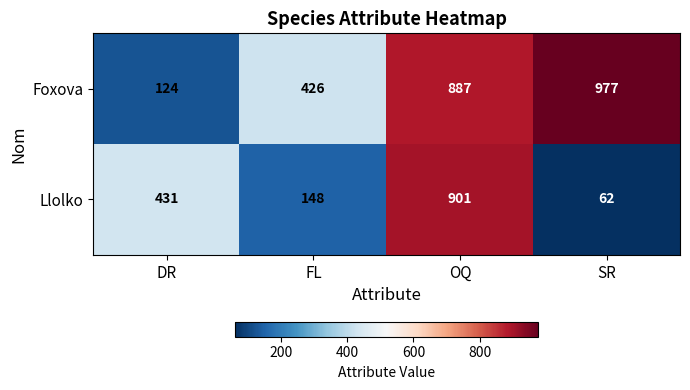

True or false: Llolko has a value of 1607 at OQ.

False